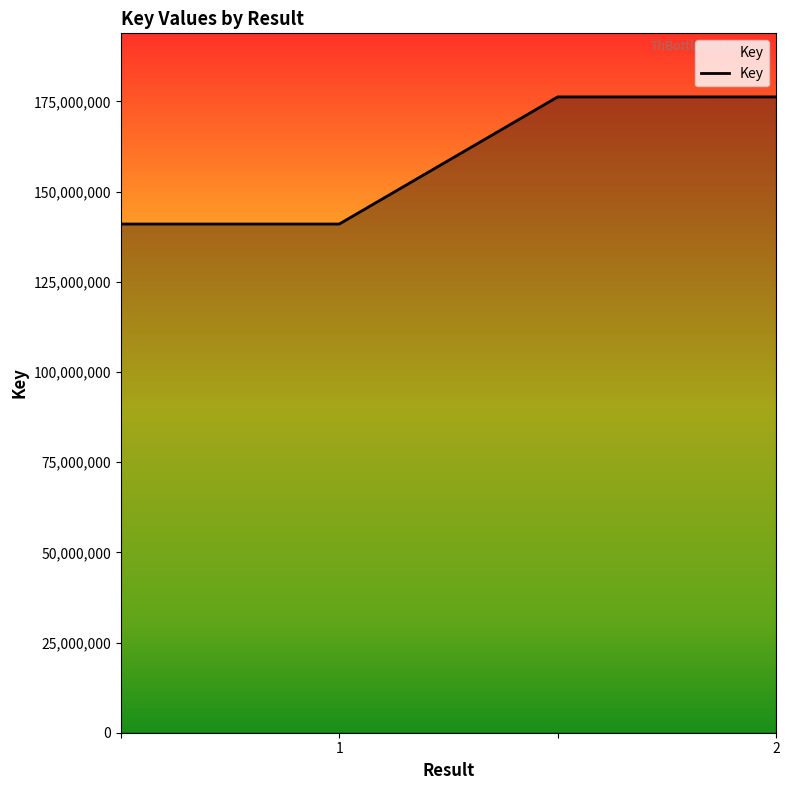

What is the difference between the second highest and minimum values?

35236039